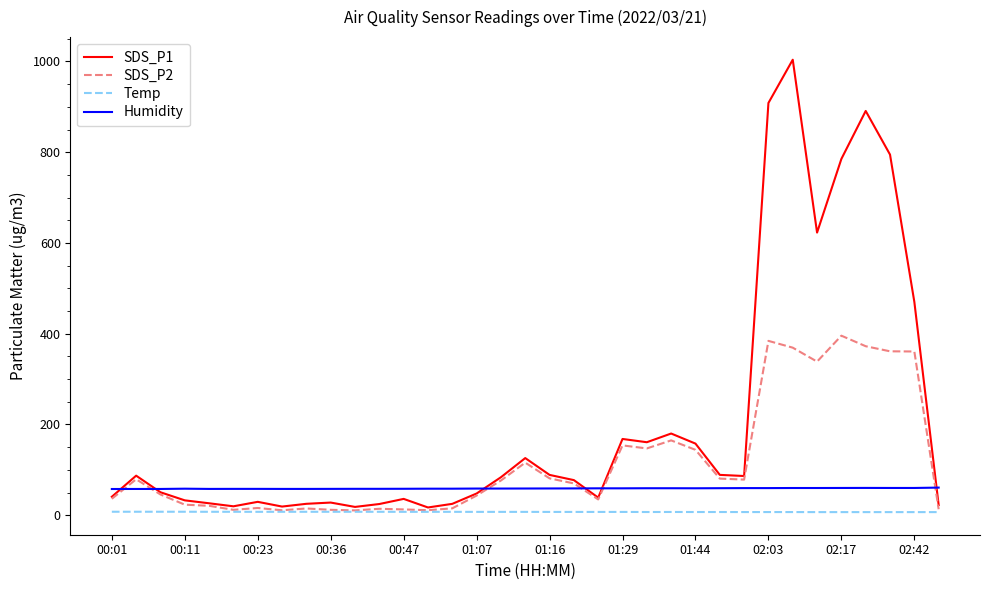

What is the maximum value for SDS_P2?

395.6